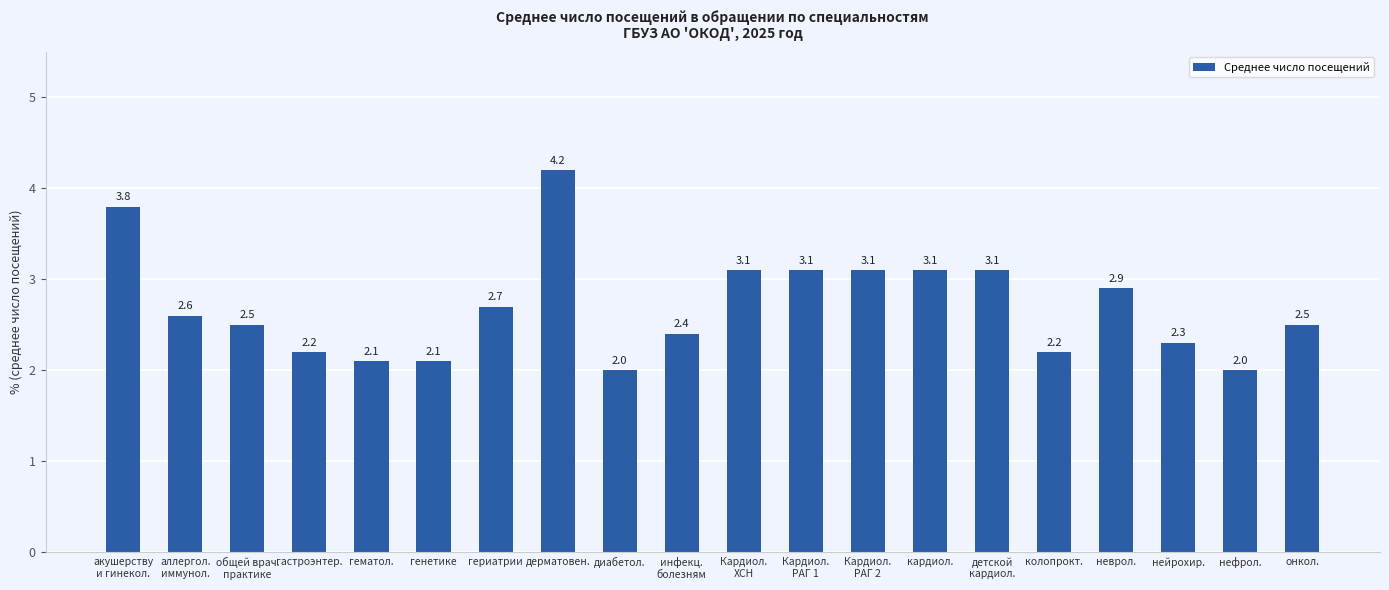

Are the bars horizontal?

No